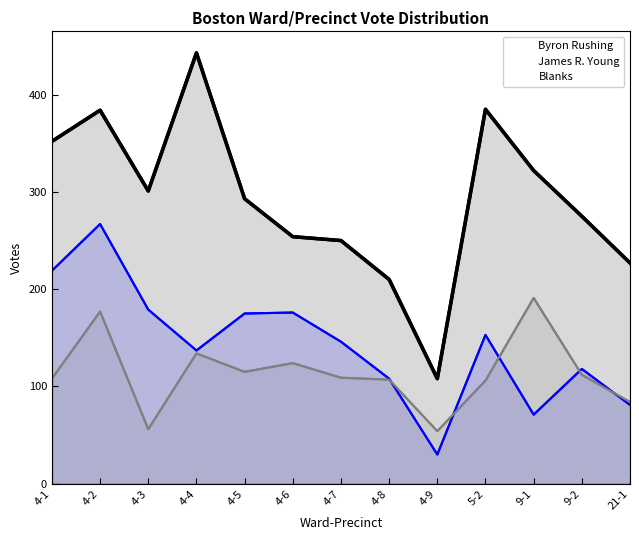

List the labels in order of James R. Young value, largest first.

4-2, 4-1, 4-3, 4-6, 4-5, 5-2, 4-7, 4-4, 9-2, 4-8, 21-1, 9-1, 4-9